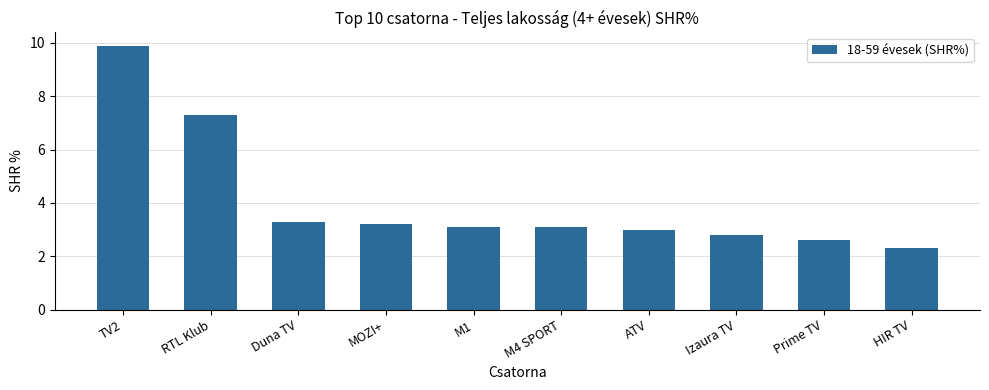

What is the sum of the values at RTL Klub and Prime TV?

9.9